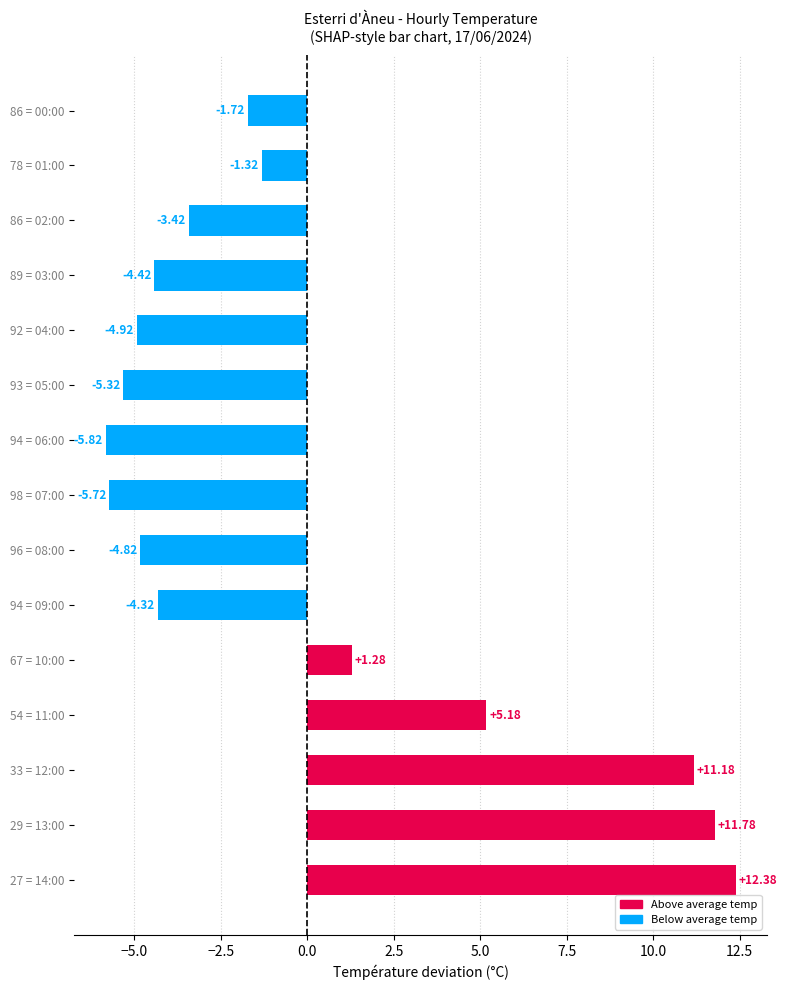

Where is the data nearest to the value 3?

67 = 10:00